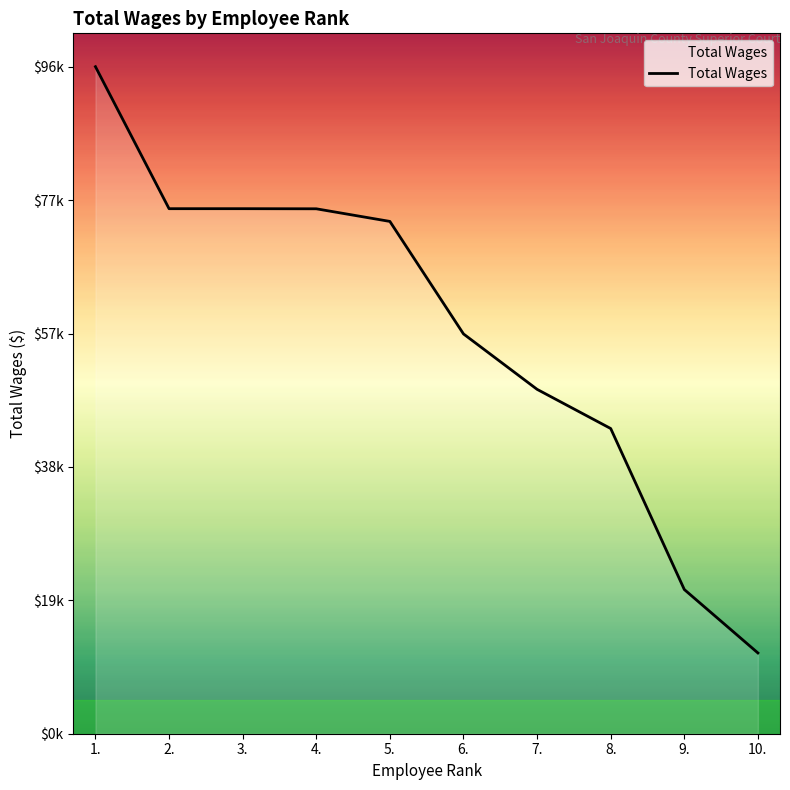

Approximately how many times larger is the value at 2. compared to 7.?

1.5